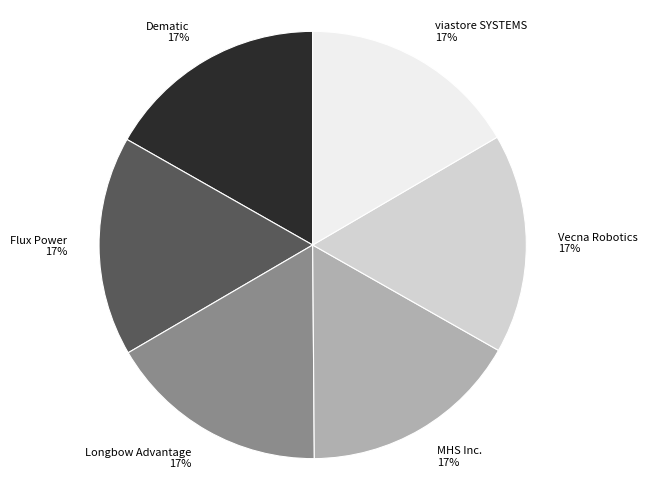

True or false: Flux Power accounts for 17% of the total.

True